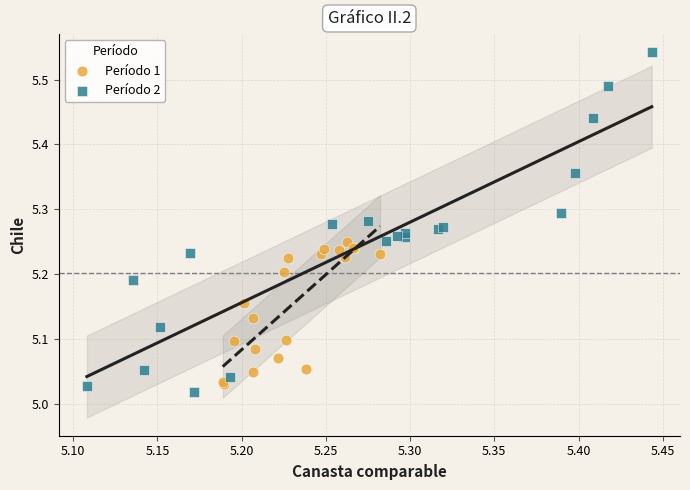

Which series has the widest spread of Y values?

Período 2